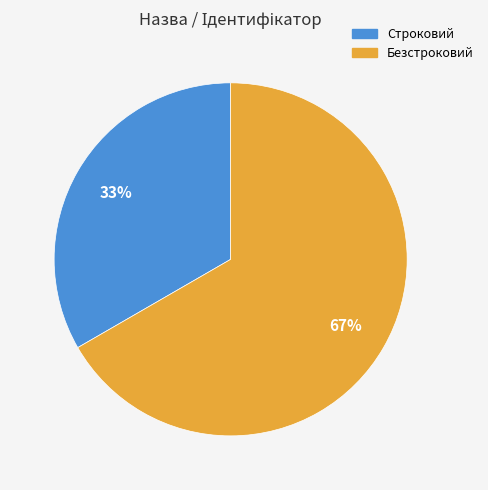

Count the number of slices in the pie.

2